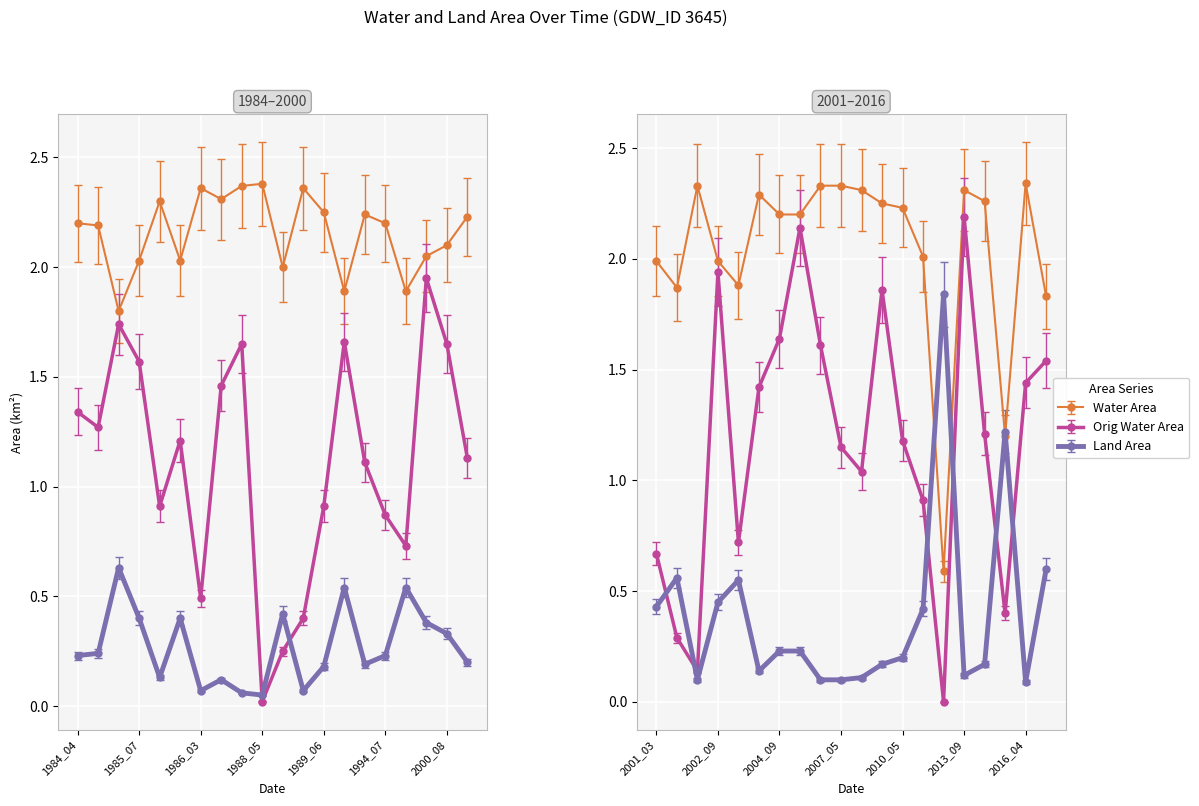

True or false: waterArea has a value of 1.3 at 1989_09.

False